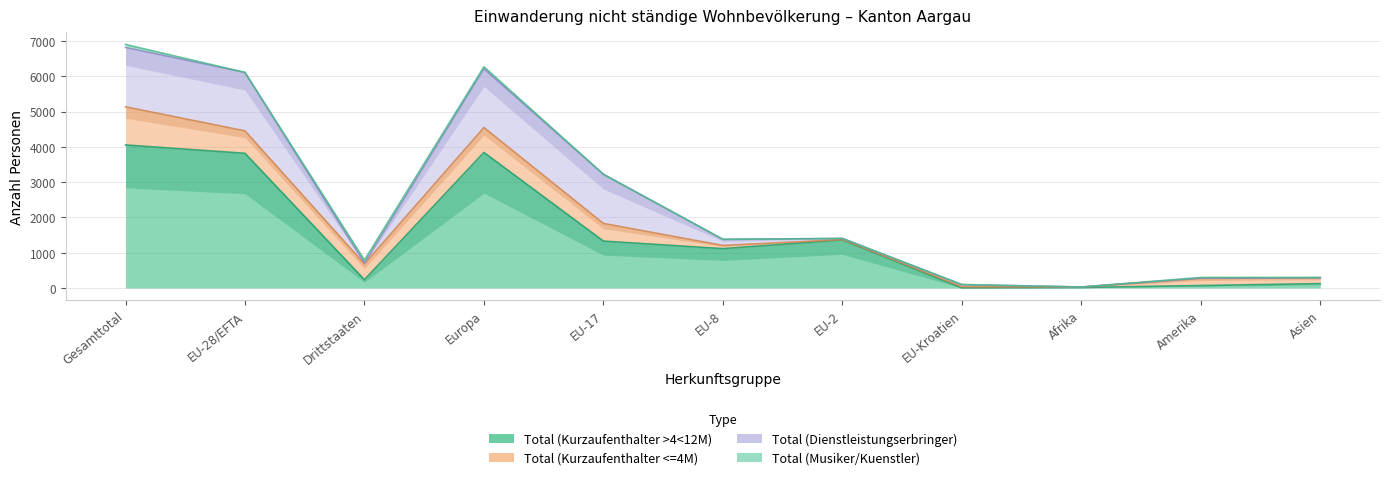

At which category is the sum across all series the highest?

Gesamttotal